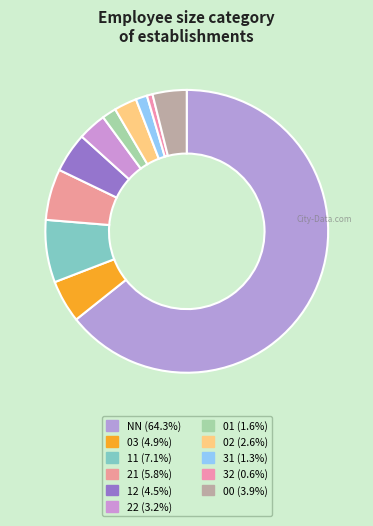

Which category has the smallest portion of the pie?

32